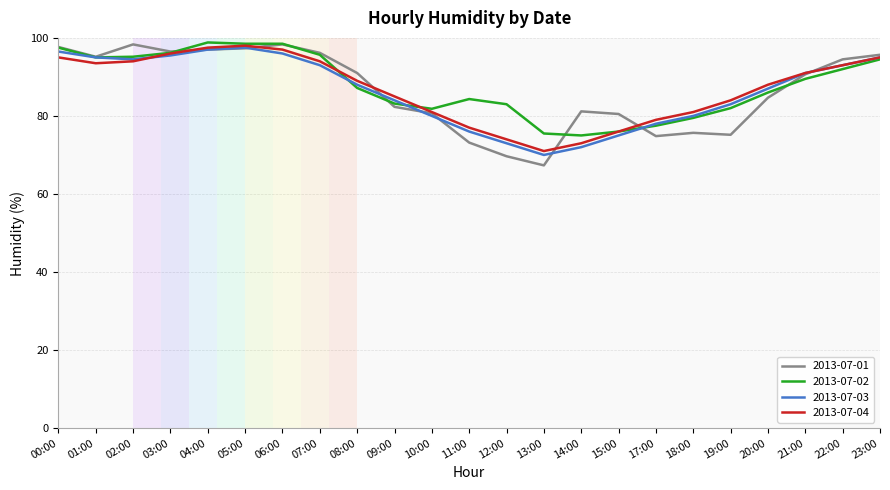

True or false: 2013-07-03 and 2013-07-01 intersect in this chart.

True